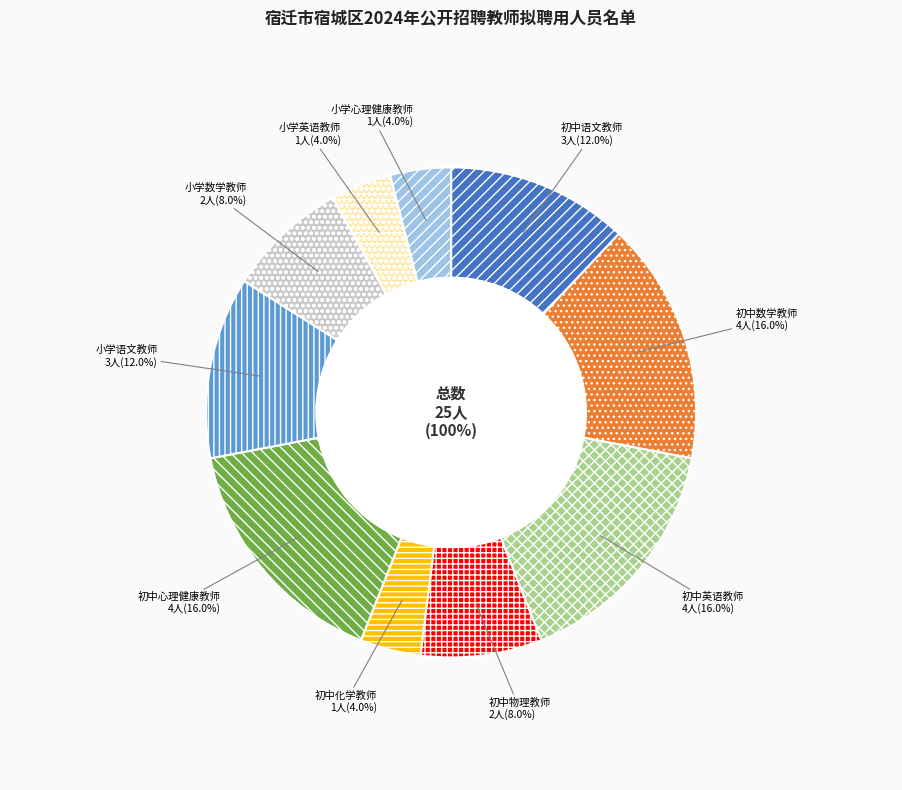

Rank the categories by value from lowest to highest.

初中化学教师, 小学英语教师, 小学心理健康教师, 初中物理教师, 小学数学教师, 初中语文教师, 小学语文教师, 初中数学教师, 初中英语教师, 初中心理健康教师